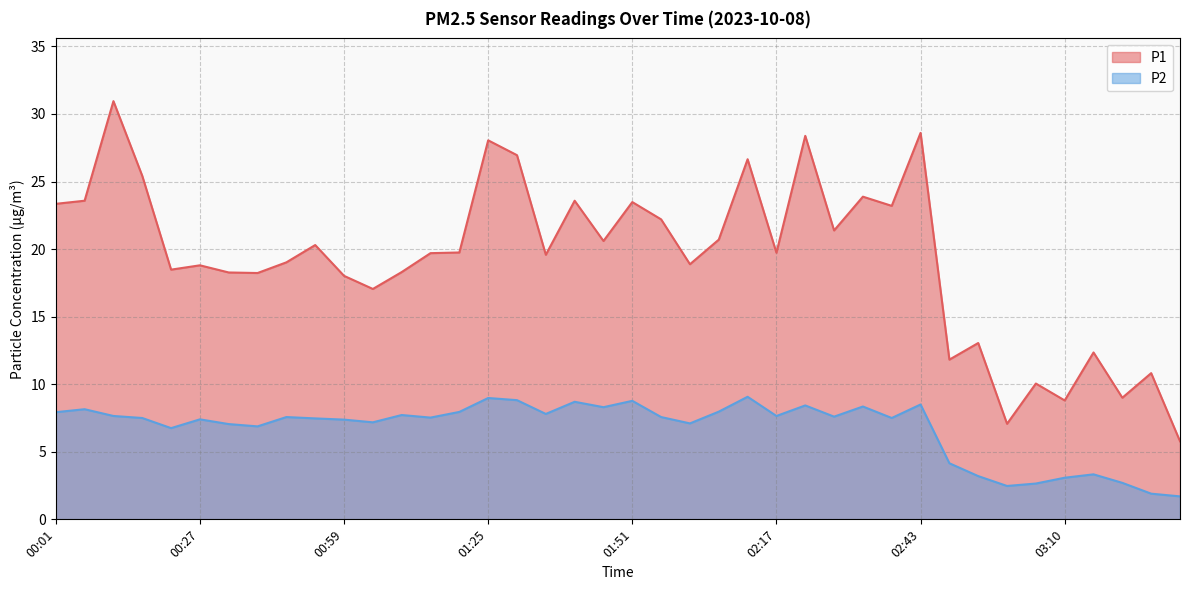

Reading left to right, transcribe all the data shown in this chart.

P1: 00:01=23.4	00:06=23.6	00:12=30.9	00:17=25.4	00:22=18.5	00:27=18.8	00:32=18.3	00:43=18.2	00:48=19.0	00:53=20.3	00:59=18.0	01:04=17.1	01:09=18.3	01:14=19.7	01:20=19.8	01:25=28.1	01:31=26.9	01:36=19.6	01:41=23.6	01:46=20.6	01:51=23.5	01:57=22.2	02:02=18.9	02:07=20.7	02:12=26.6	02:17=19.7	02:22=28.4	02:28=21.4	02:33=23.9	02:38=23.2	02:43=28.6	02:49=11.8	02:54=13.1	02:59=7.1	03:04=10.1	03:10=8.8	03:15=12.3	03:21=9.0	03:26=10.8	03:31=5.8
P2: 00:01=7.9	00:06=8.2	00:12=7.7	00:17=7.5	00:22=6.8	00:27=7.4	00:32=7.0	00:43=6.9	00:48=7.6	00:53=7.5	00:59=7.4	01:04=7.2	01:09=7.7	01:14=7.5	01:20=8.0	01:25=9.0	01:31=8.8	01:36=7.8	01:41=8.7	01:46=8.3	01:51=8.8	01:57=7.6	02:02=7.1	02:07=8.0	02:12=9.1	02:17=7.7	02:22=8.4	02:28=7.6	02:33=8.3	02:38=7.5	02:43=8.5	02:49=4.2	02:54=3.2	02:59=2.5	03:04=2.6	03:10=3.1	03:15=3.3	03:21=2.7	03:26=1.9	03:31=1.7